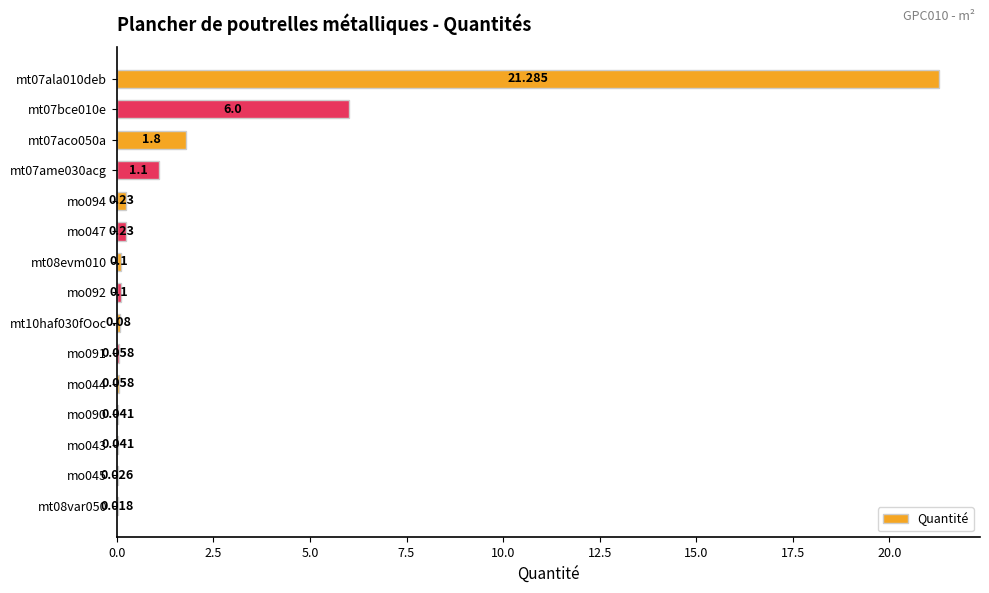

Count the number of data series in this chart.

1